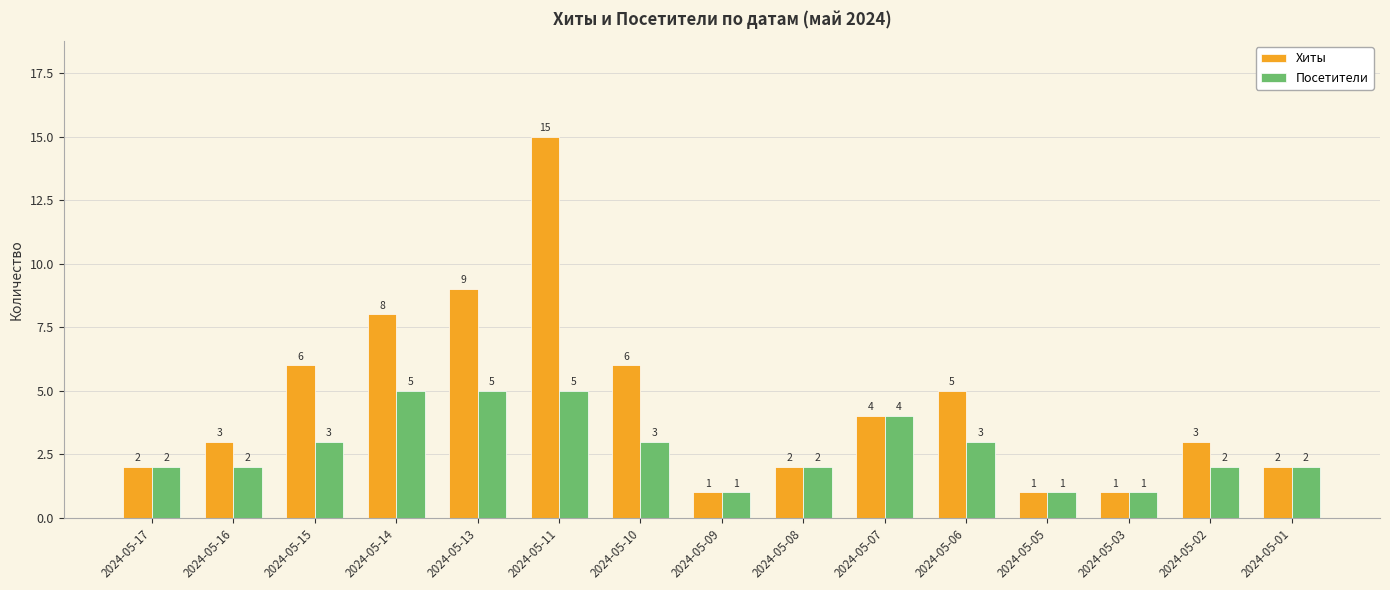

Reading left to right, extract all data points from this chart.

Хиты: 2024-05-17=2	2024-05-16=3	2024-05-15=6	2024-05-14=8	2024-05-13=9	2024-05-11=15	2024-05-10=6	2024-05-09=1	2024-05-08=2	2024-05-07=4	2024-05-06=5	2024-05-05=1	2024-05-03=1	2024-05-02=3	2024-05-01=2
Посетители: 2024-05-17=2	2024-05-16=2	2024-05-15=3	2024-05-14=5	2024-05-13=5	2024-05-11=5	2024-05-10=3	2024-05-09=1	2024-05-08=2	2024-05-07=4	2024-05-06=3	2024-05-05=1	2024-05-03=1	2024-05-02=2	2024-05-01=2